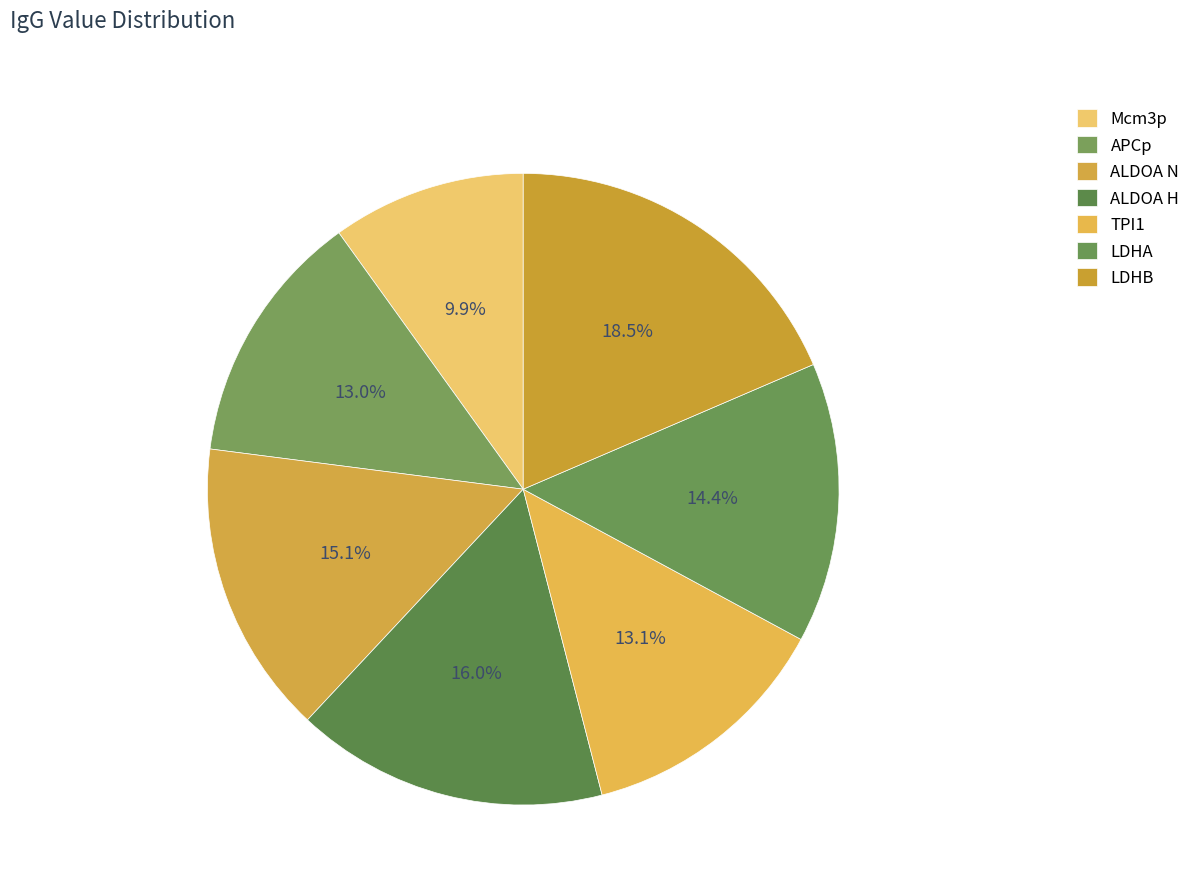

True or false: TPI1 accounts for 3% of the total.

False